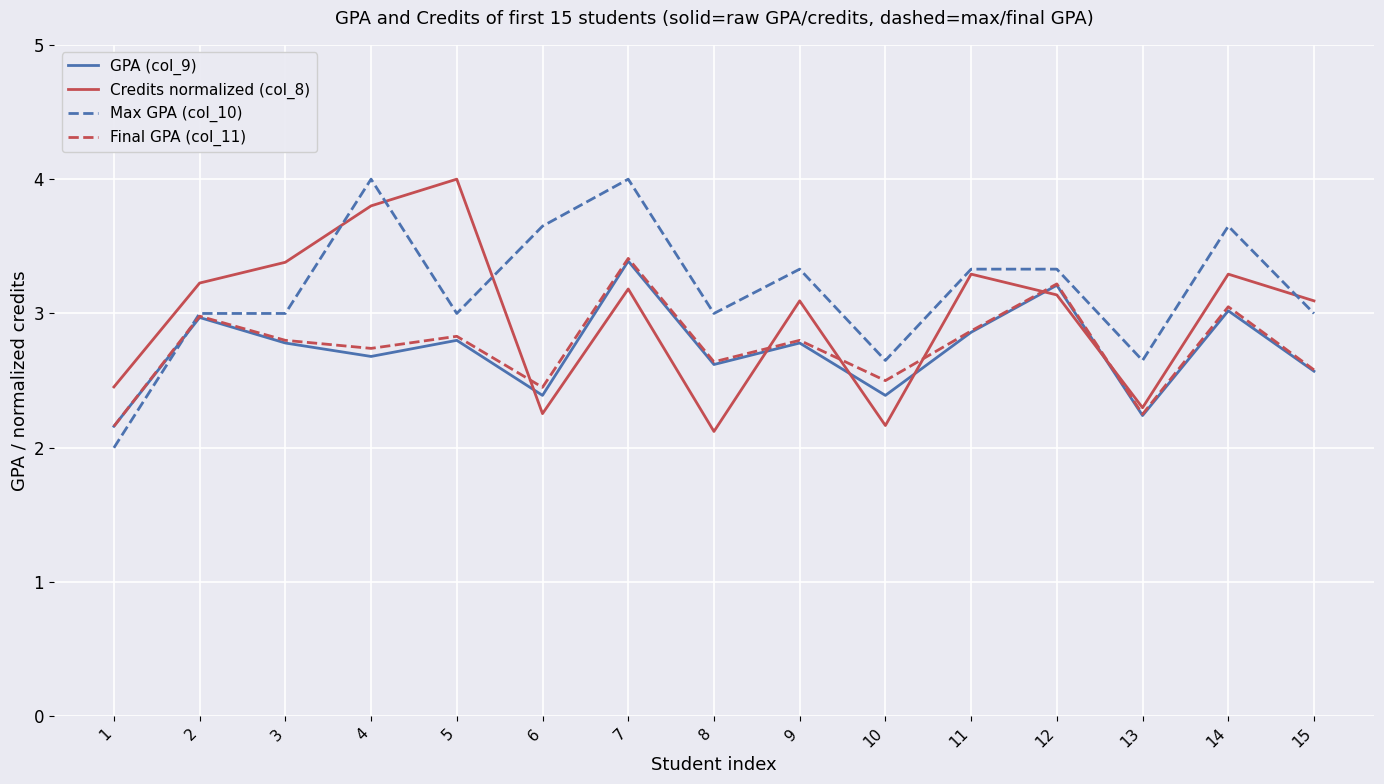

Is the value of GPA (col_9) at 10 greater than the value of Credits normalized (col_8) at 2?

No